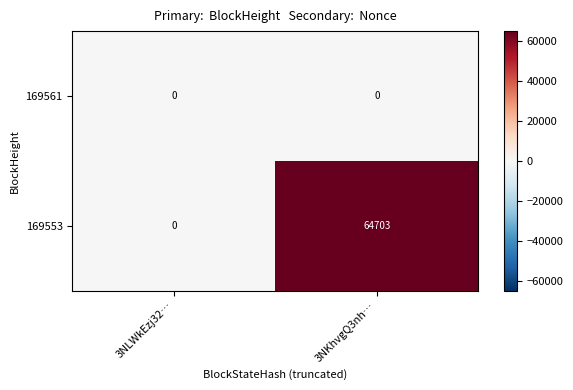

What is the difference between the highest and lowest values at 3NKhvgQ3nh…?

64703